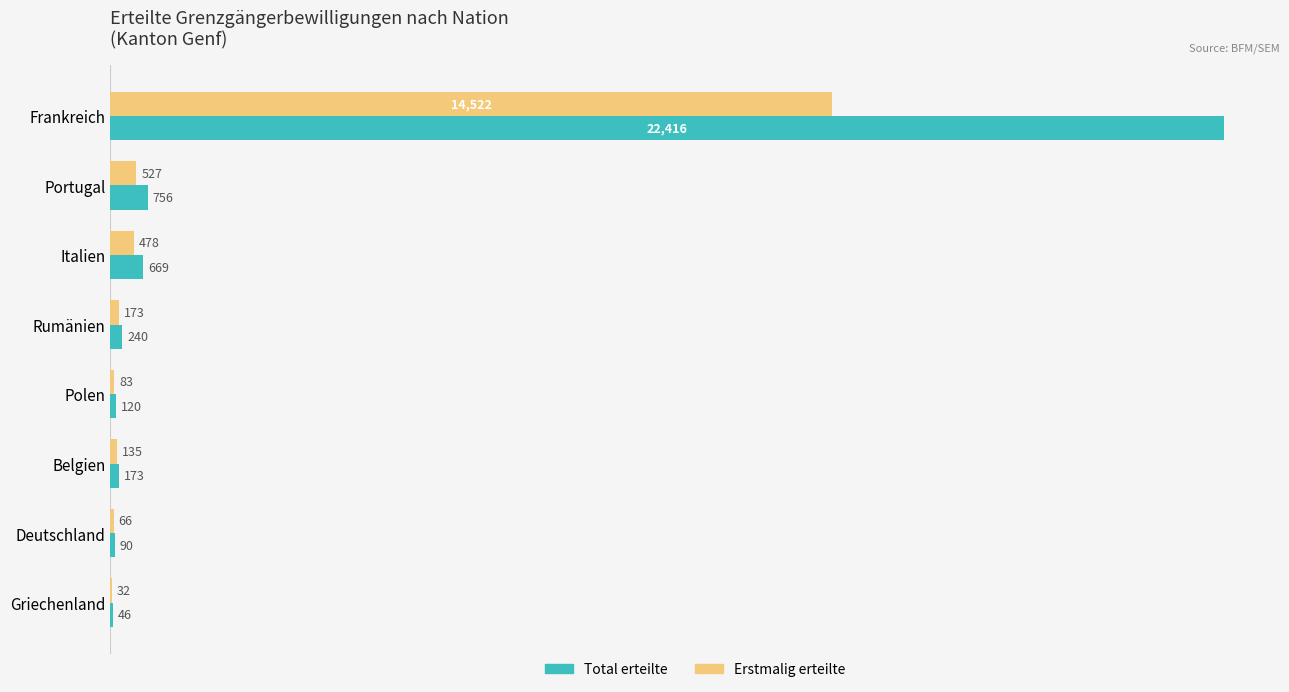

What is the maximum value shown in the chart?

22416